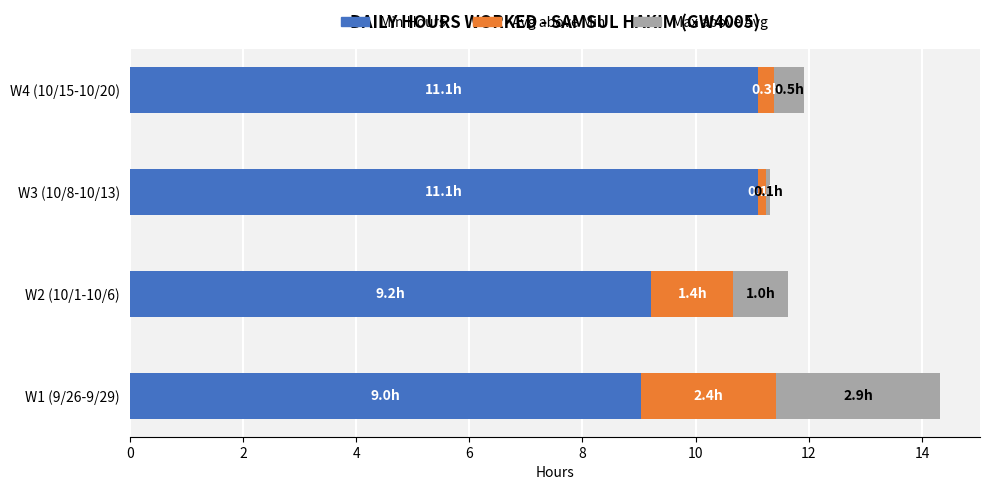

What is the difference between the second highest and minimum values in the Min Hours series?

2.1